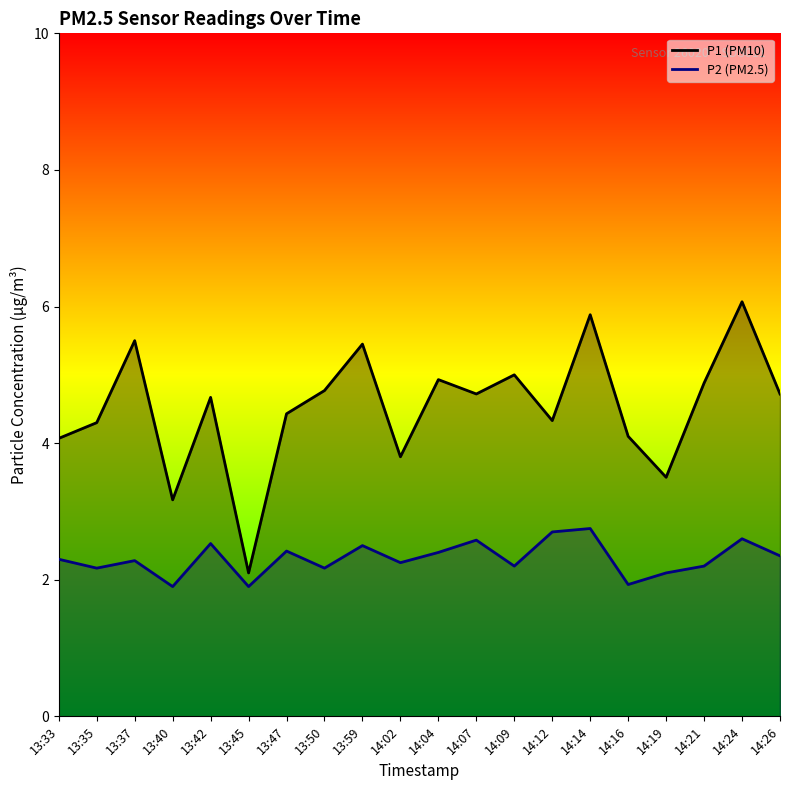

Rank the series by their maximum value, from highest to lowest.

P1, P2